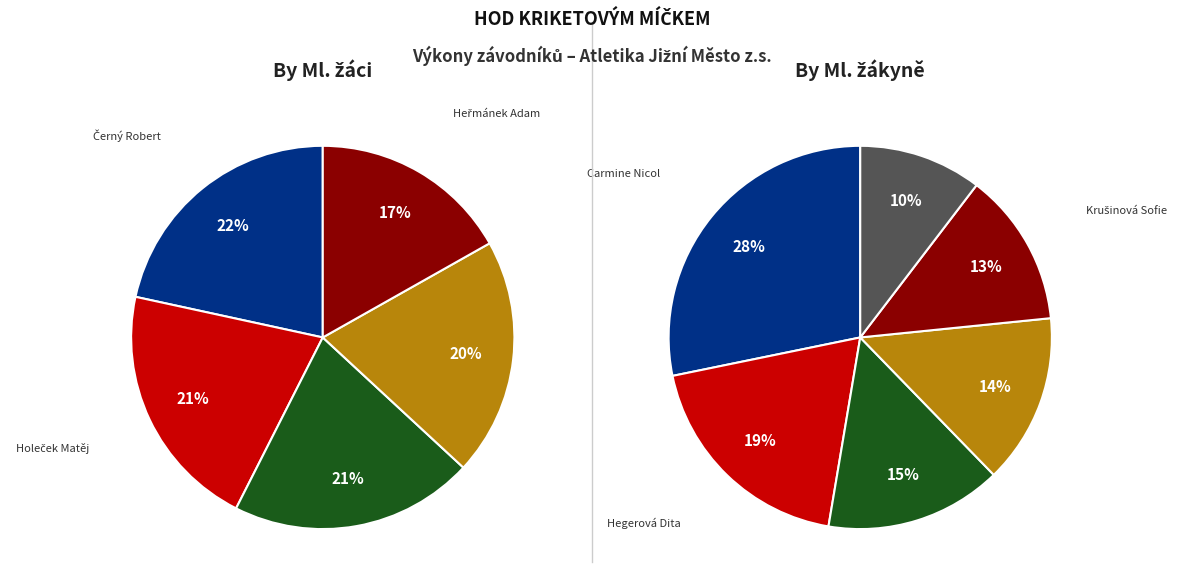

Does Čechráková Tereza represent more than half of the total?

No